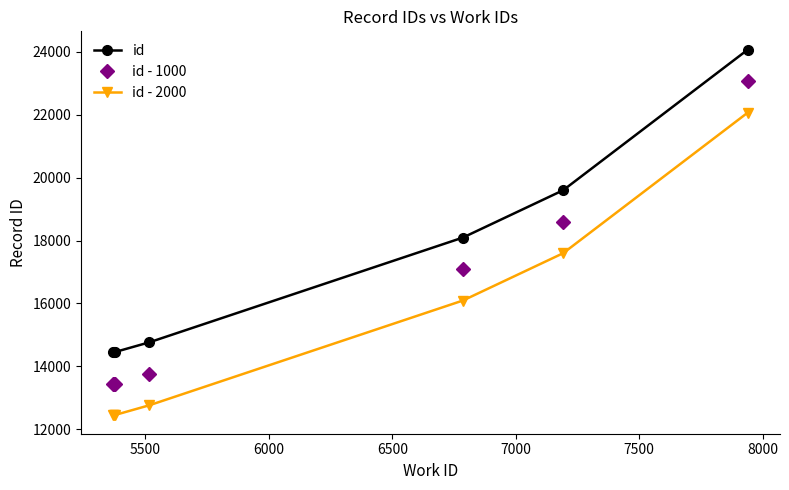

What is the difference between the second highest and second lowest values in the id series?

5143